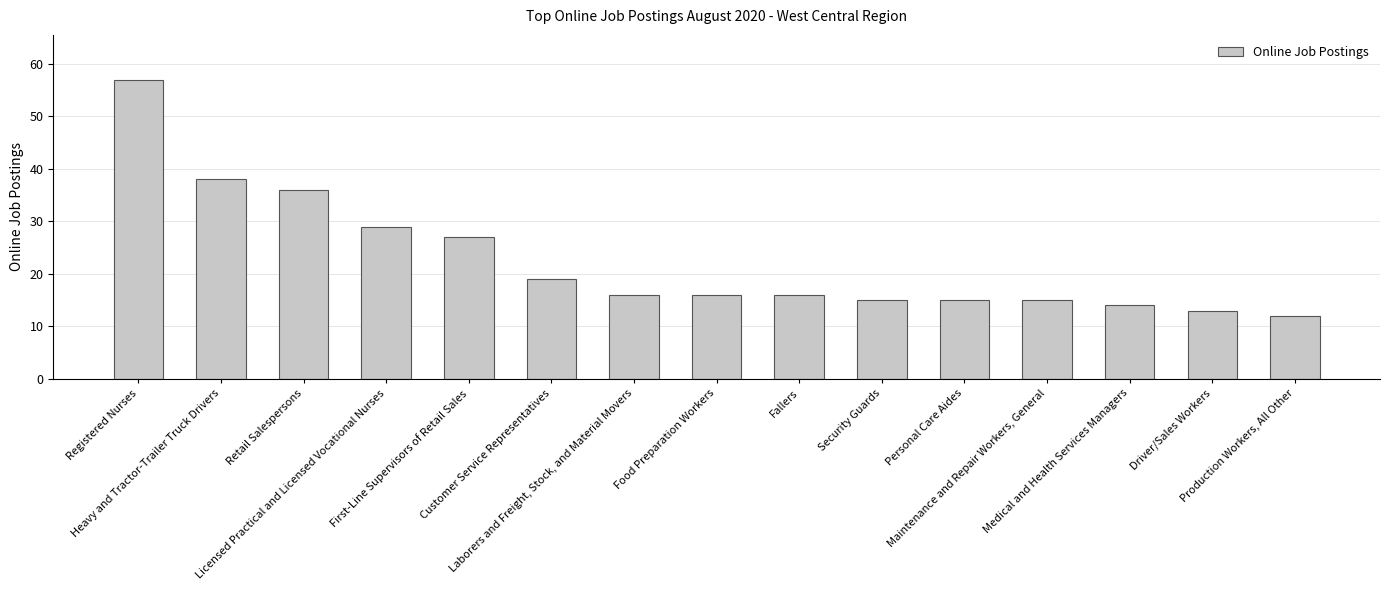

What is the maximum value shown in the chart?

57